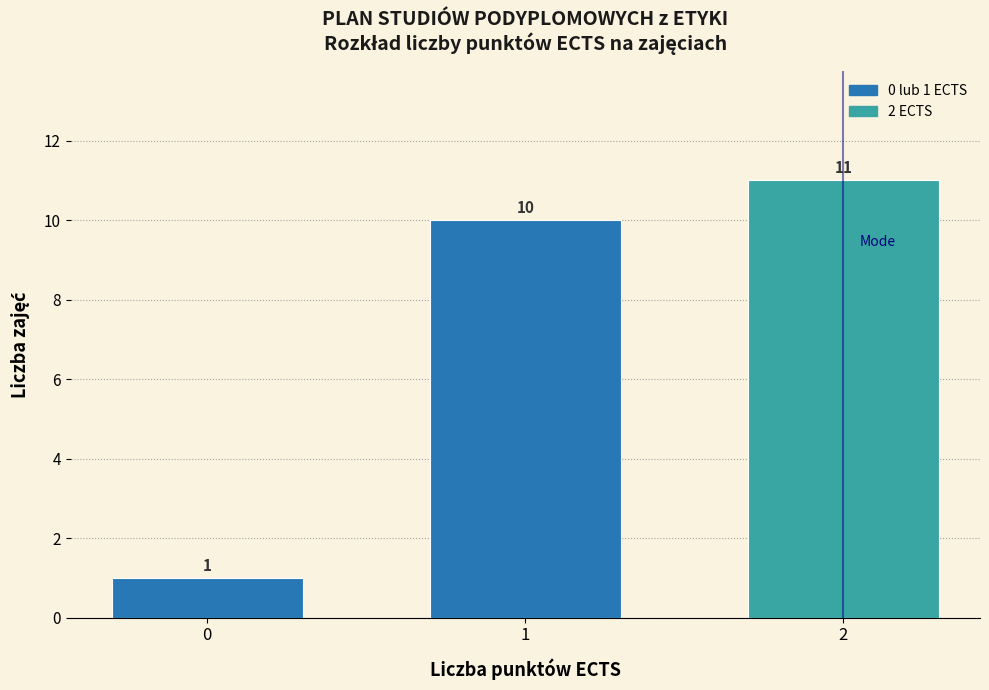

Reading left to right, list all the values displayed in this chart.

1	10	11